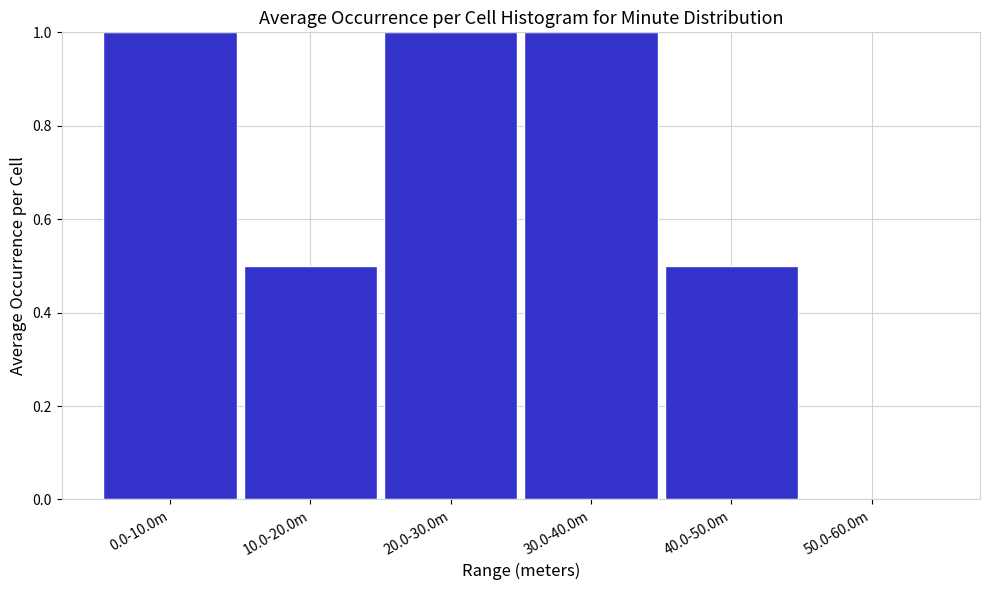

Reading left to right, extract all data points from this chart.

0.0-10.0m=1.0	10.0-20.0m=0.5	20.0-30.0m=1.0	30.0-40.0m=1.0	40.0-50.0m=0.5	50.0-60.0m=0.0